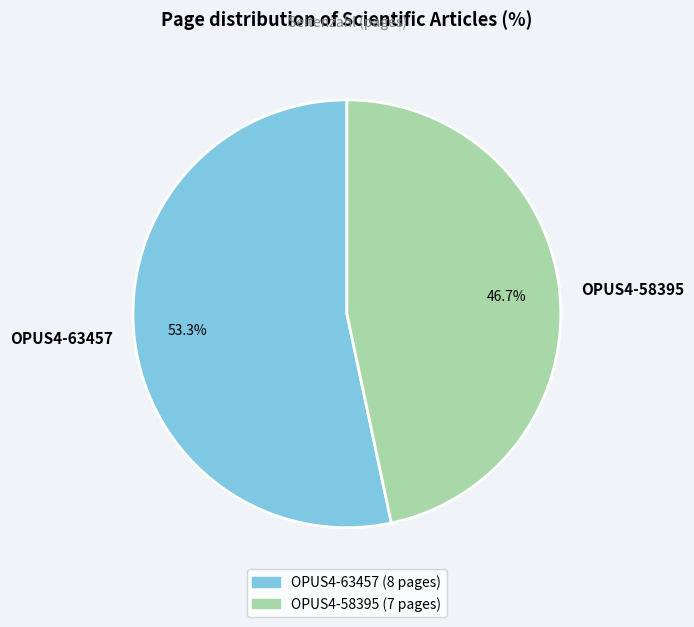

To the nearest percent, what portion does OPUS4-58395 represent?

47%